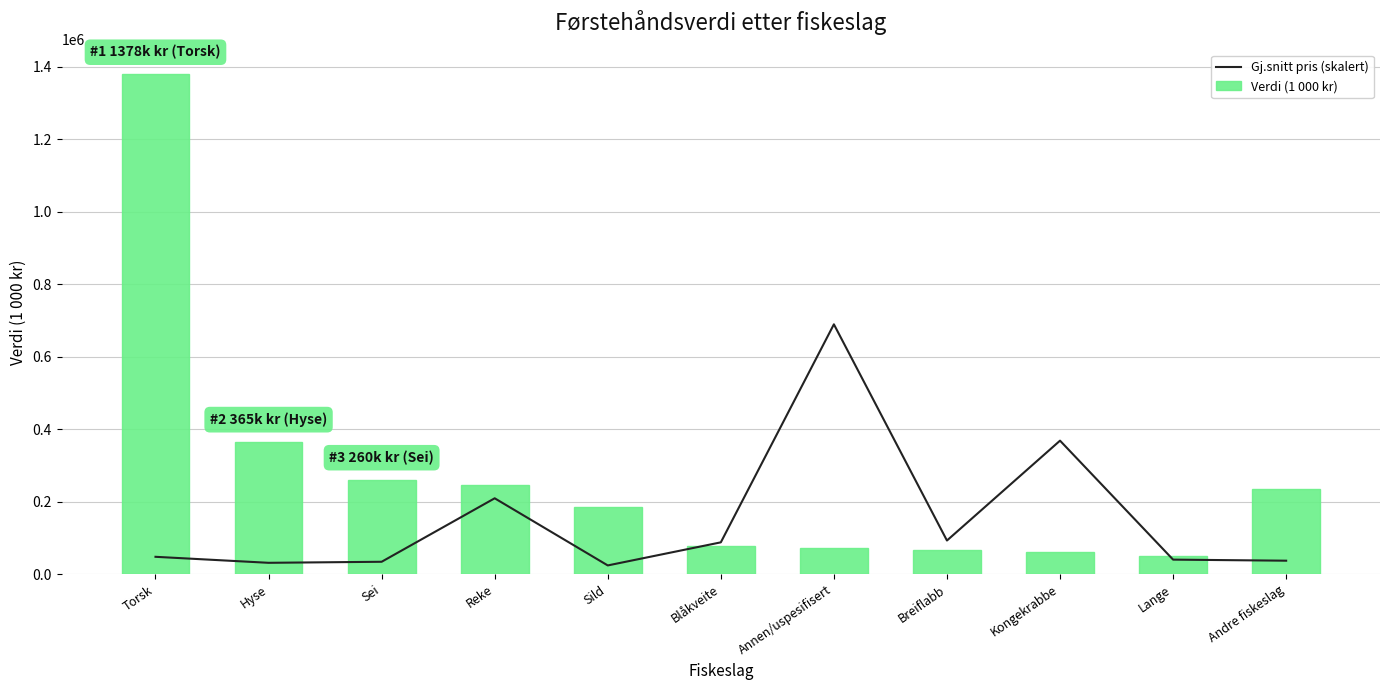

Is it true that Gj.snitt pris (skalert) equals 209358.4 at Reke?

True